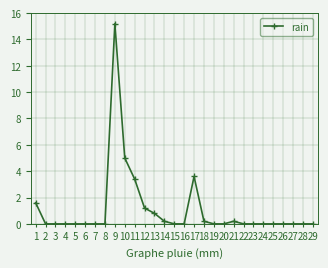

The value at 23 is 4.8. True or false?

False